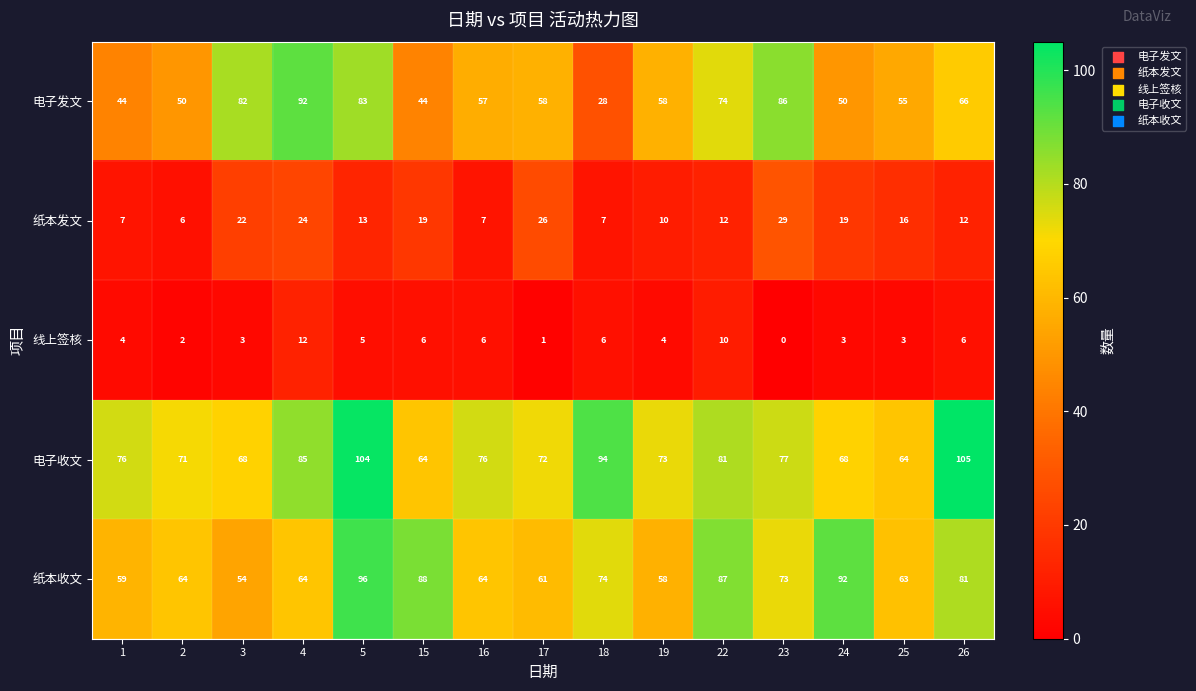

Read the 纸本发文 value at 26, to the nearest 10.

10